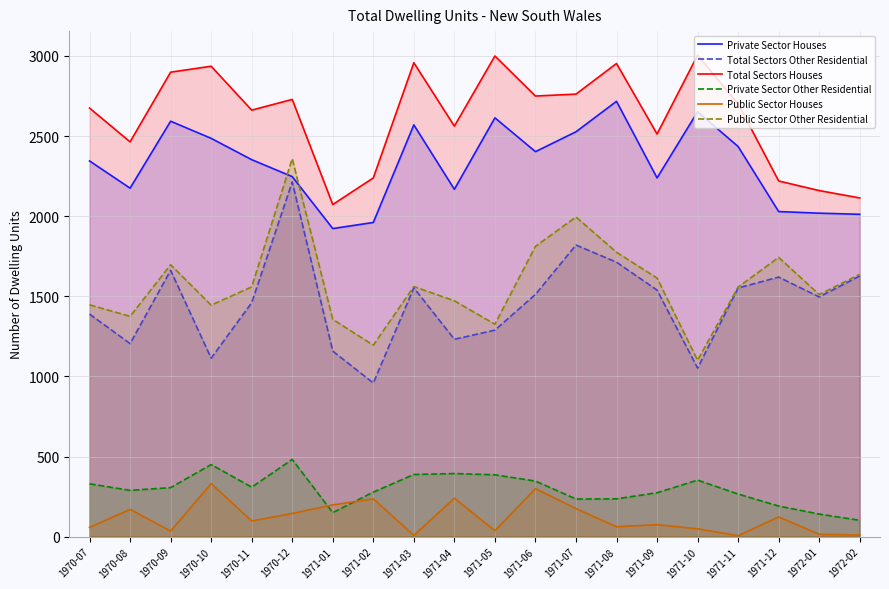

Does the chart have visible grid lines?

Yes